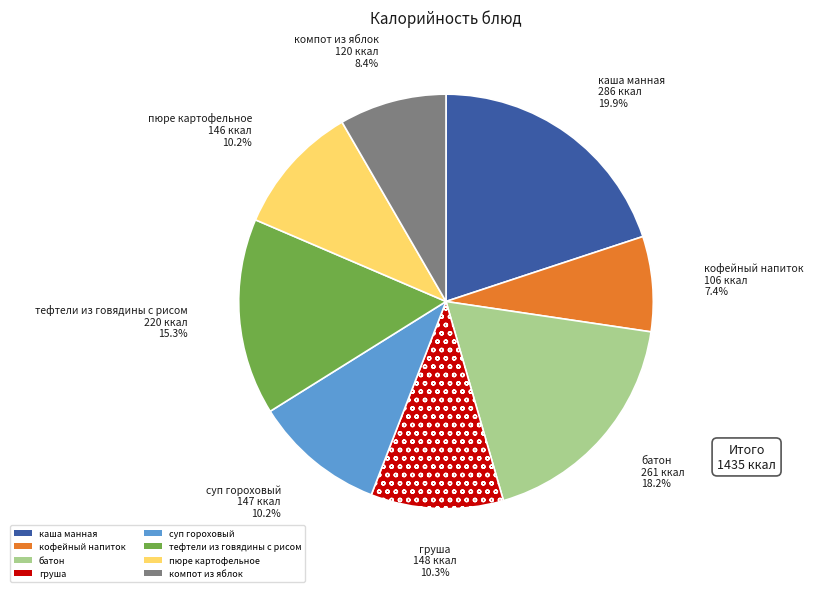

Combined, do тефтели из говядины с рисом and компот из яблок account for over 50%?

No